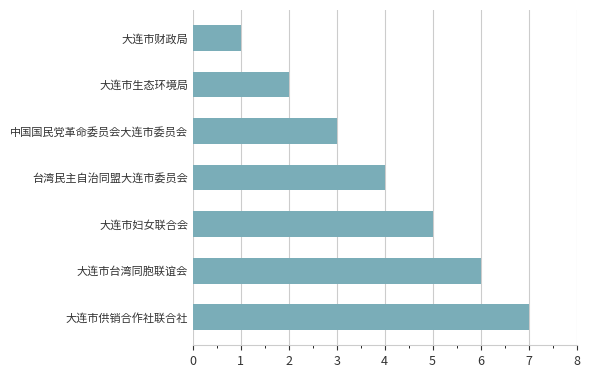

Are the bars horizontal?

Yes